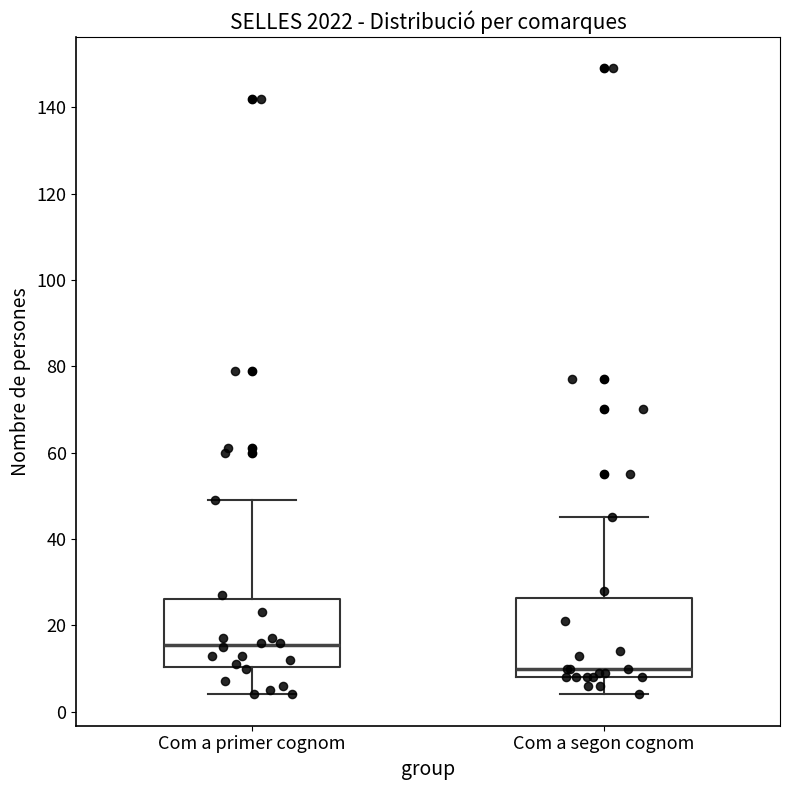

Reading left to right, transcribe this box plot: for each box, give where its median line is, the range the box spans, and where its two whiskers end, as read against the y-axis. The values are not printed on the chart, so give them approximately, as read against the axis.

Com a primer cognom: median 16, box 10 to 26, whiskers 4 to 50
Com a segon cognom: median 10, box 8 to 26, whiskers 4 to 46